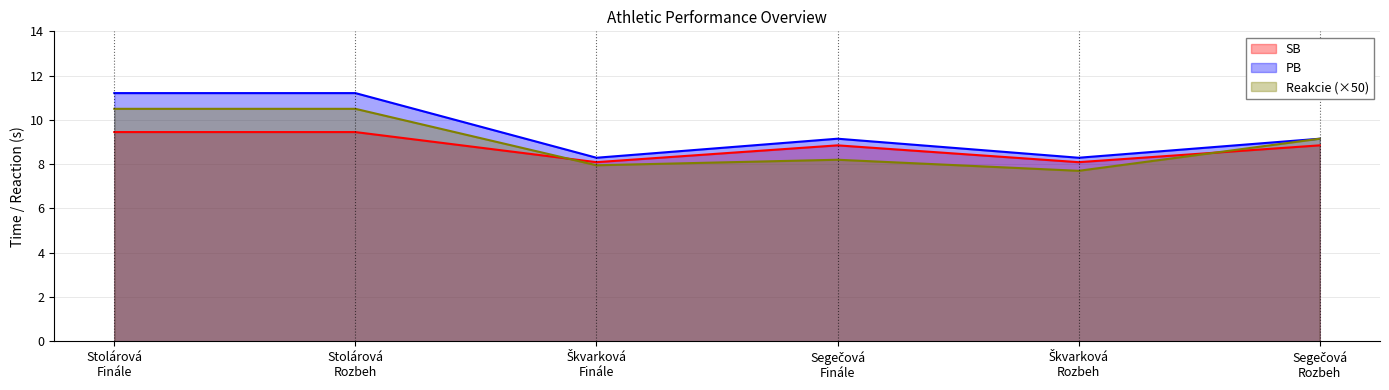

What is the difference between the maximum and minimum values in the SB series?

1.4